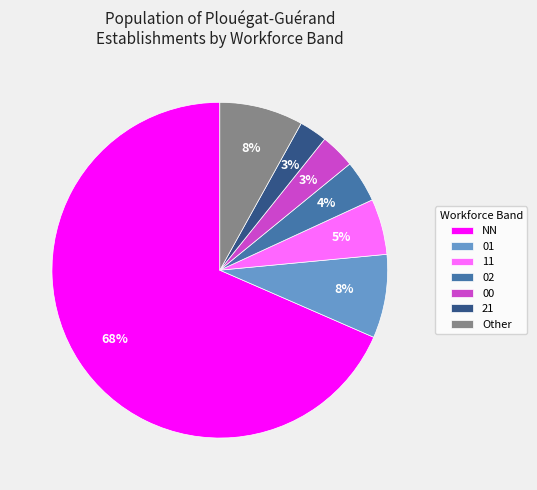

Which slice is the largest?

NN